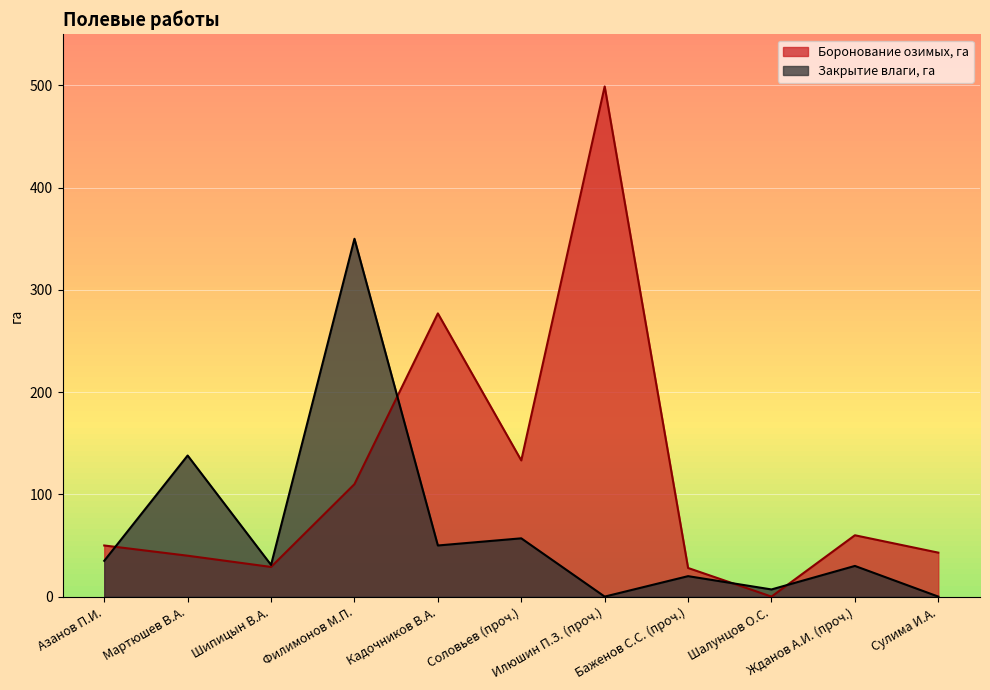

How many categories are shown in the chart?

11